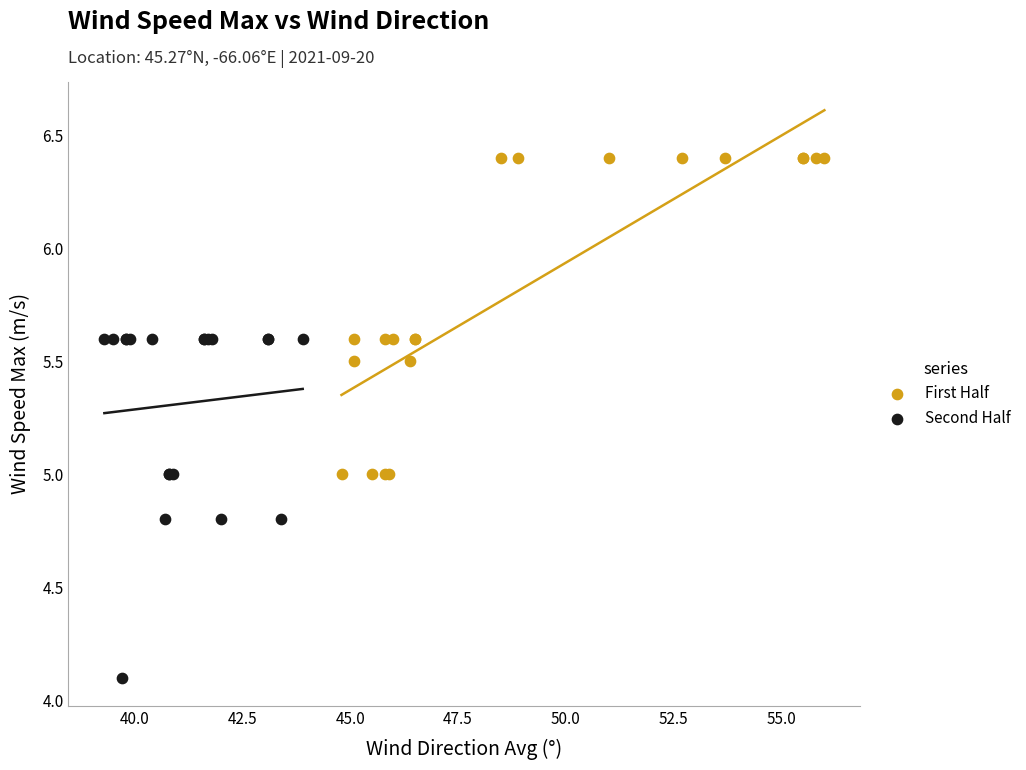

Which series contains the highest Y value?

First Half